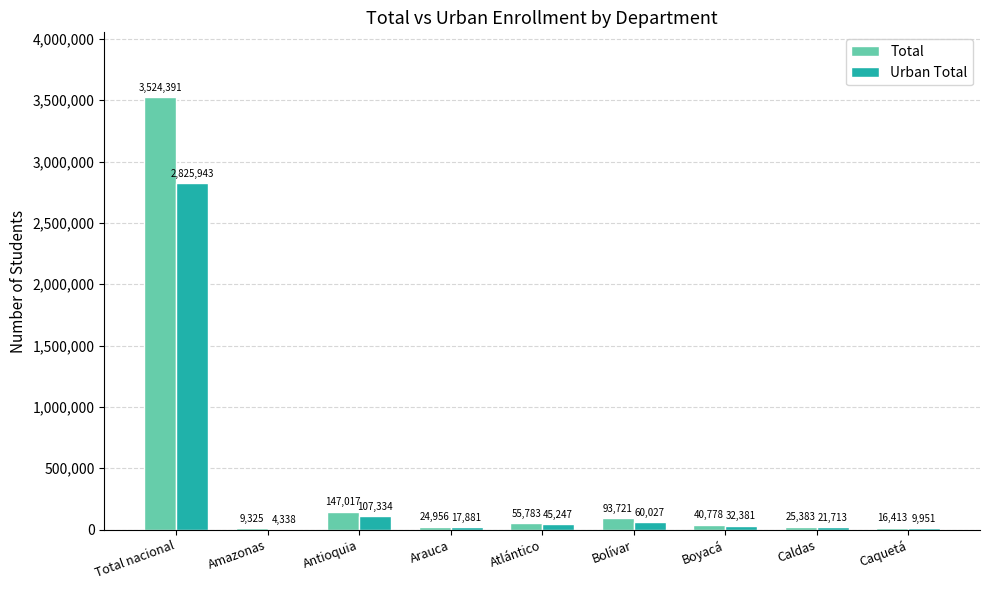

Reading left to right, what are all the values shown in this chart?

Total: Total nacional=3524391	Amazonas=9325	Antioquia=147017	Arauca=24956	Atlántico=55783	Bolívar=93721	Boyacá=40778	Caldas=25383	Caquetá=16413
Urban Total: Total nacional=2825943	Amazonas=4338	Antioquia=107334	Arauca=17881	Atlántico=45247	Bolívar=60027	Boyacá=32381	Caldas=21713	Caquetá=9951